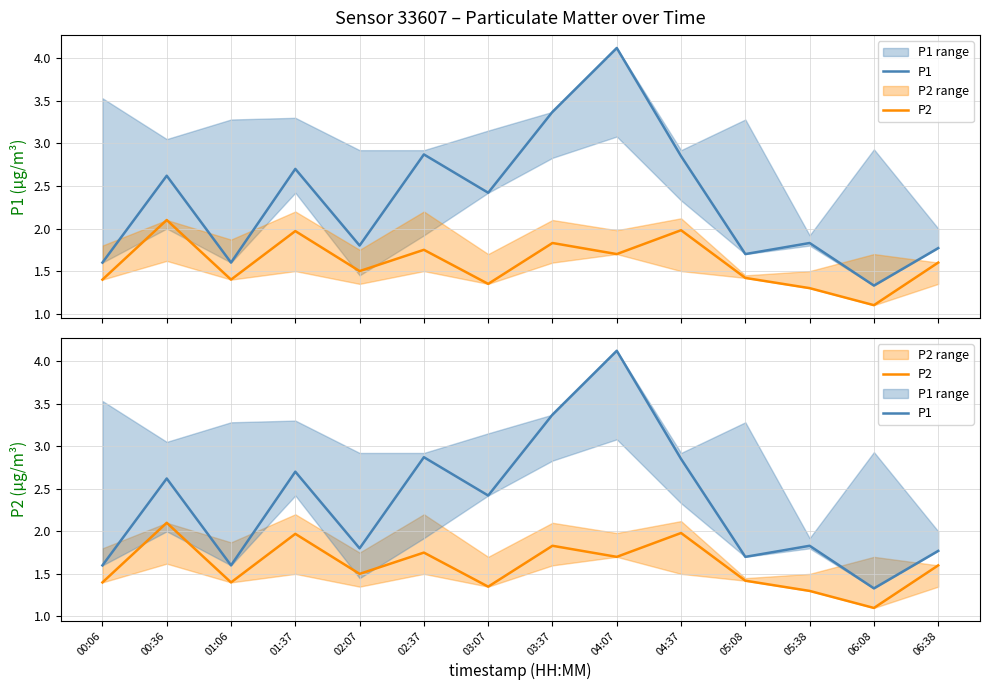

Between 00:36 and 05:08, which is larger?

00:36